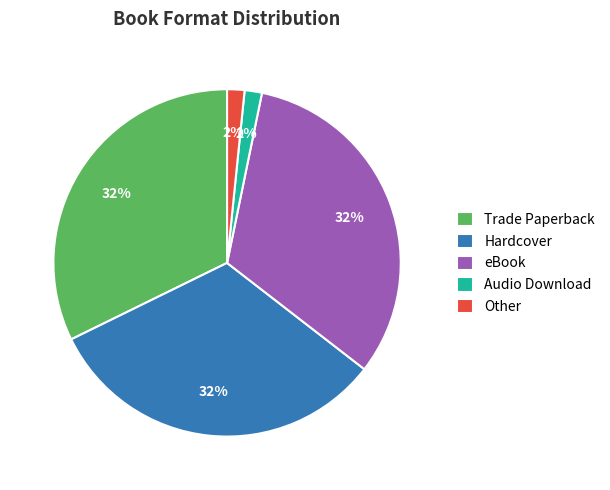

Which has a higher value, eBook or Other?

eBook